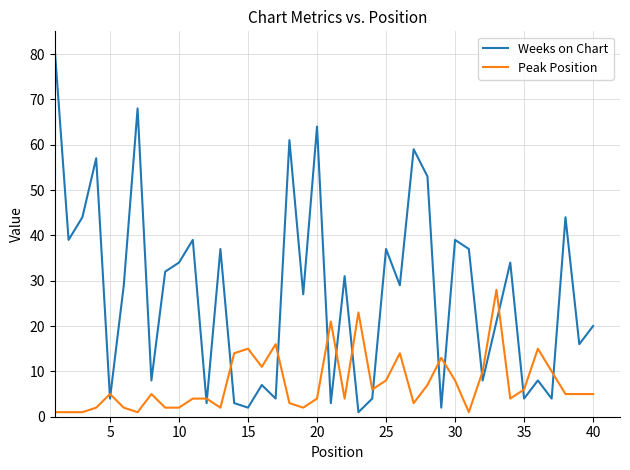

List the series in order of their overall mean, lowest first.

Peak Position, Weeks on Chart